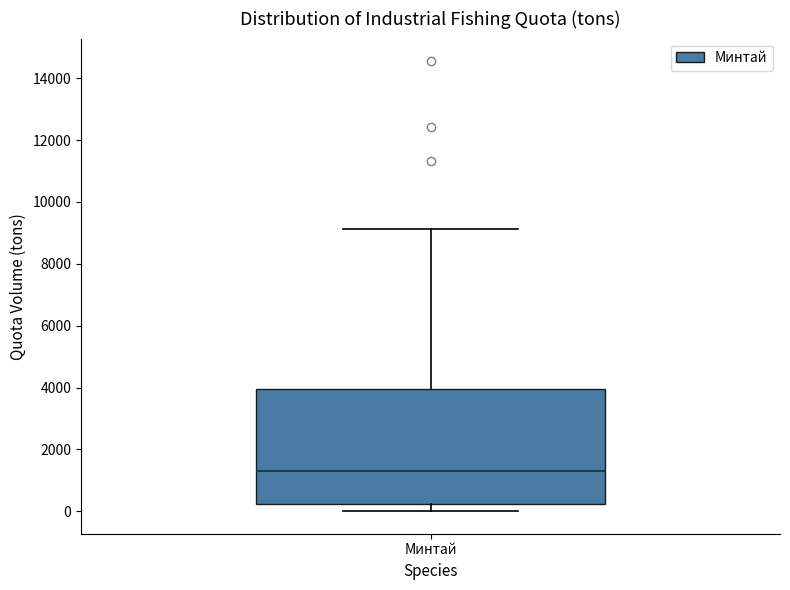

Transcribe this box plot: give where the median line is, the range the box spans, and where the two whiskers end, as read against the y-axis. The values are not printed on the chart, so give them approximately, as read against the axis.

median 1200, box 200 to 4000, whiskers 0 to 9200